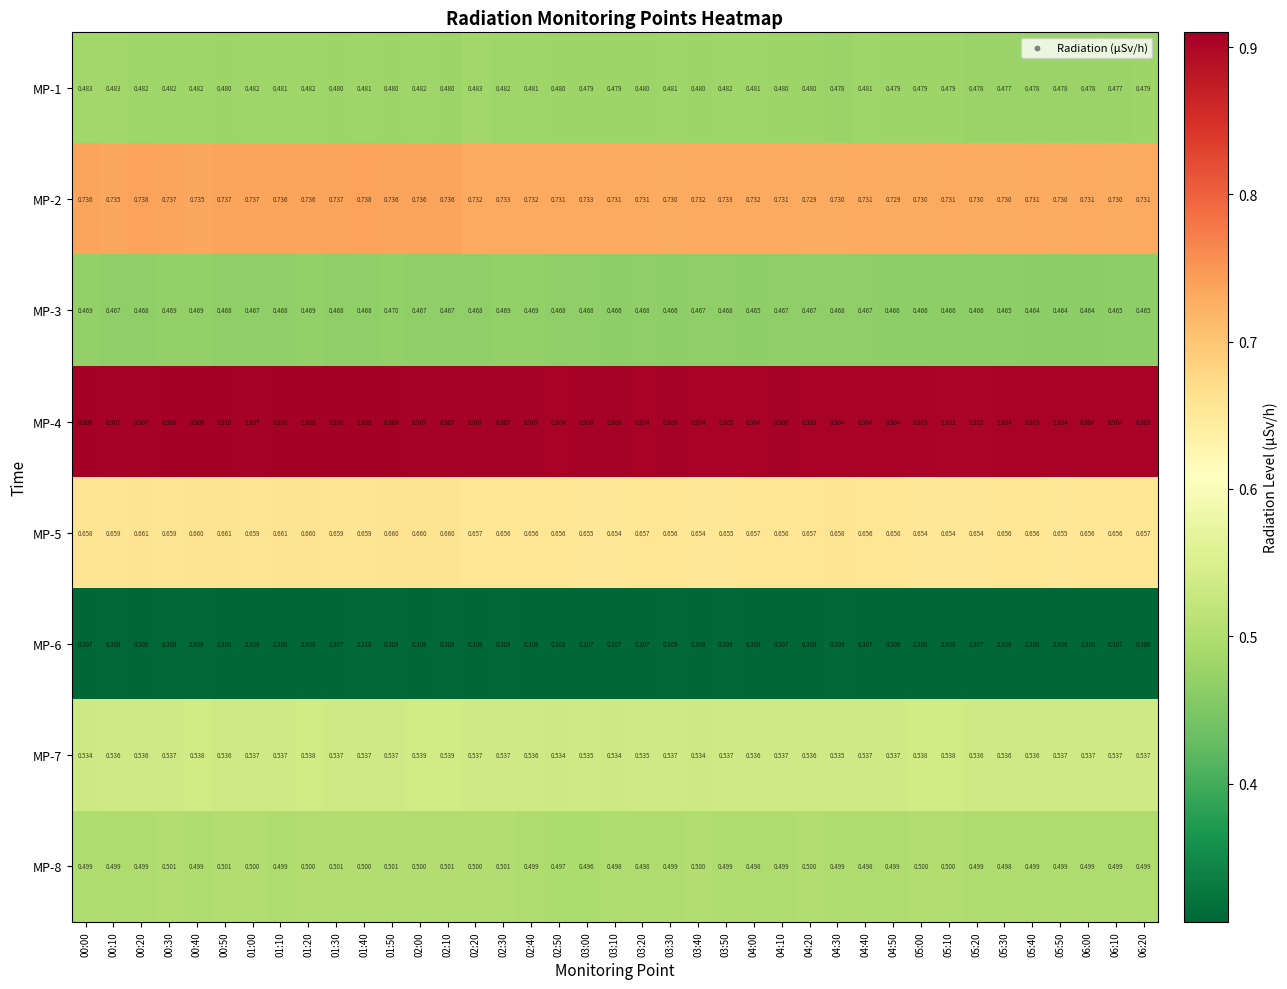

Is the value of MP-6 at 01:10 greater than the value of MP-4 at 04:00?

No